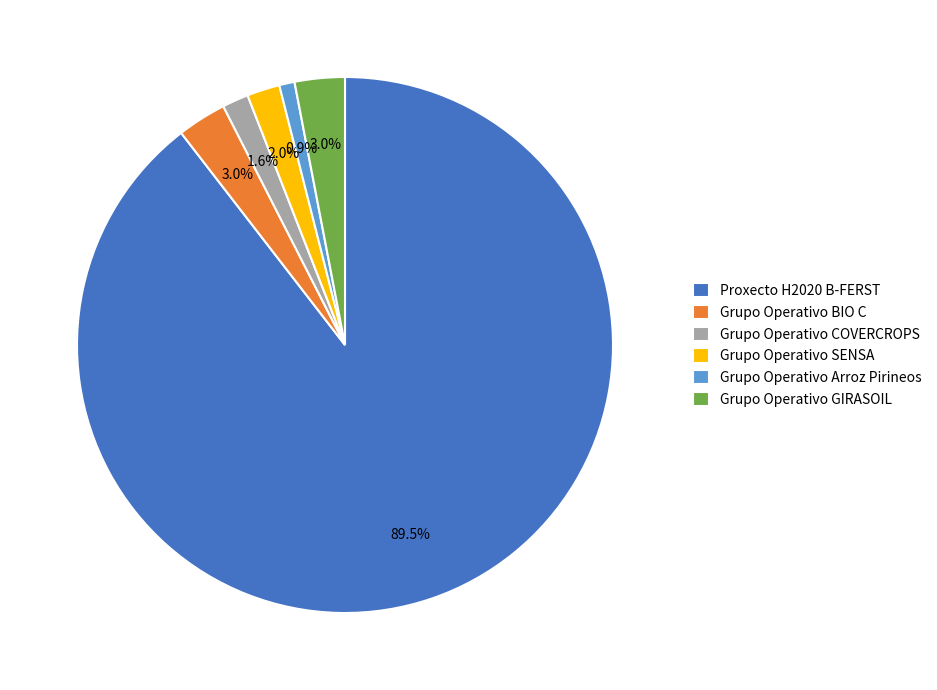

Is it true that Grupo Operativo Arroz Pirineos is 11% of the pie?

False